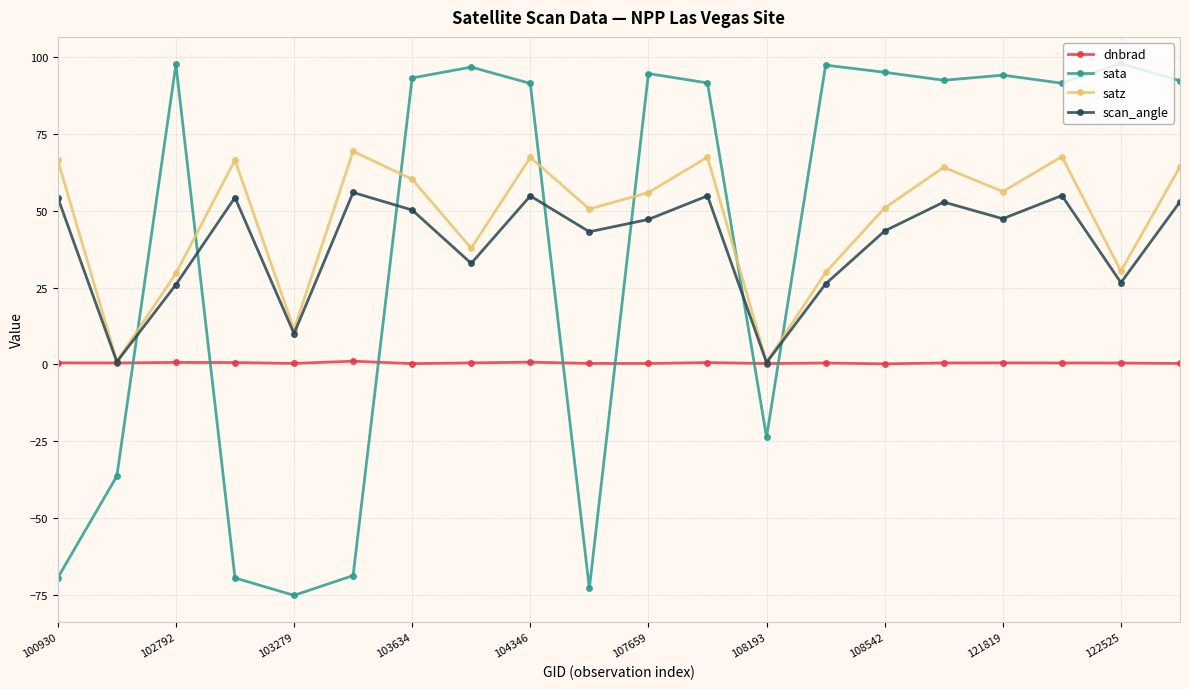

How many distinct data groups are displayed?

4